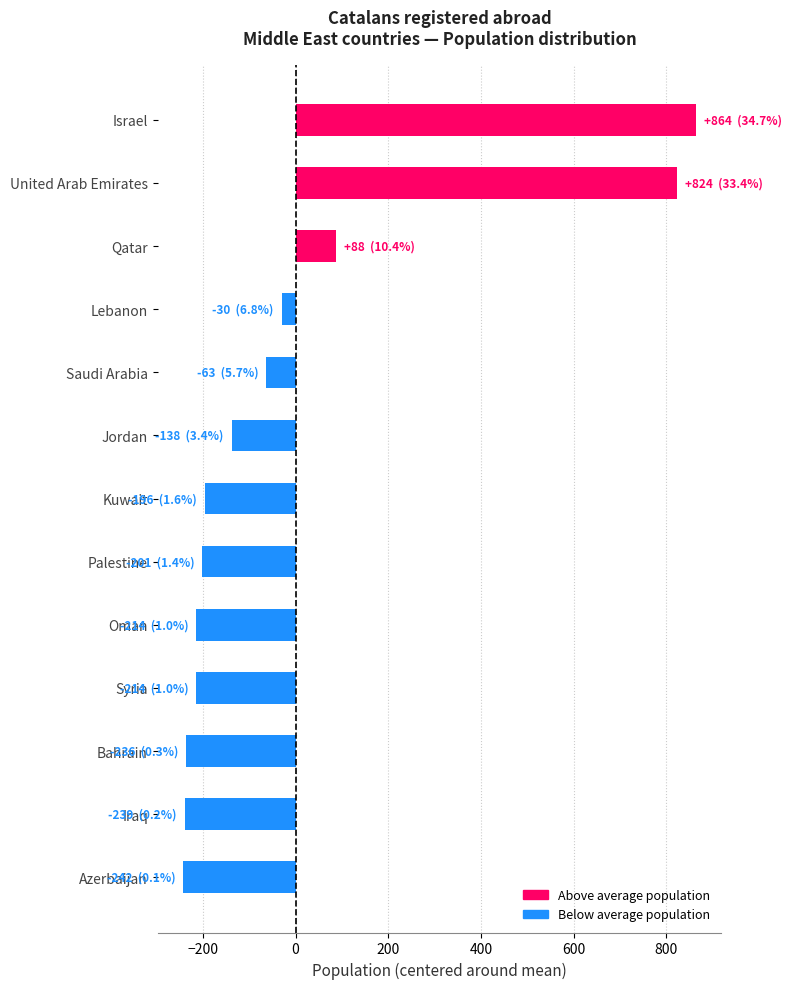

Is it true that the value at Syria is -214.2?

True